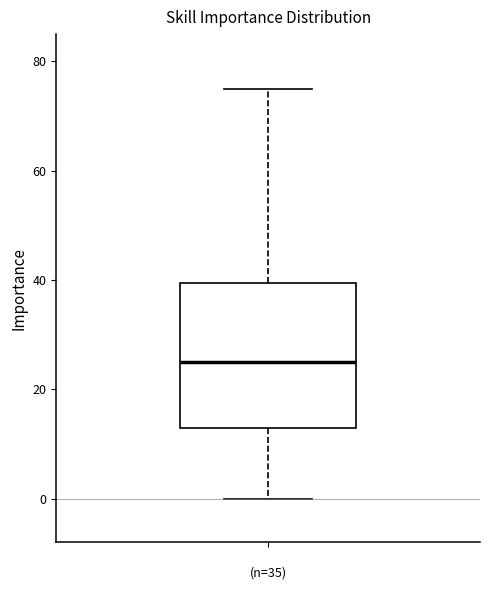

Transcribe this box plot: give where the median line is, the range the box spans, and where the two whiskers end, as read against the y-axis. The values are not printed on the chart, so give them approximately, as read against the axis.

median 26, box 14 to 40, whiskers 0 to 76